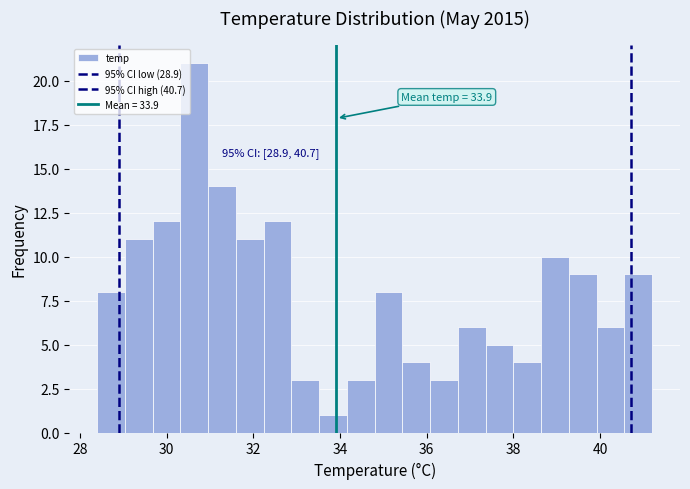

Around what value on the x-axis is the tallest bar? Give the approximate position of its centre, as read against the axis.

30.6